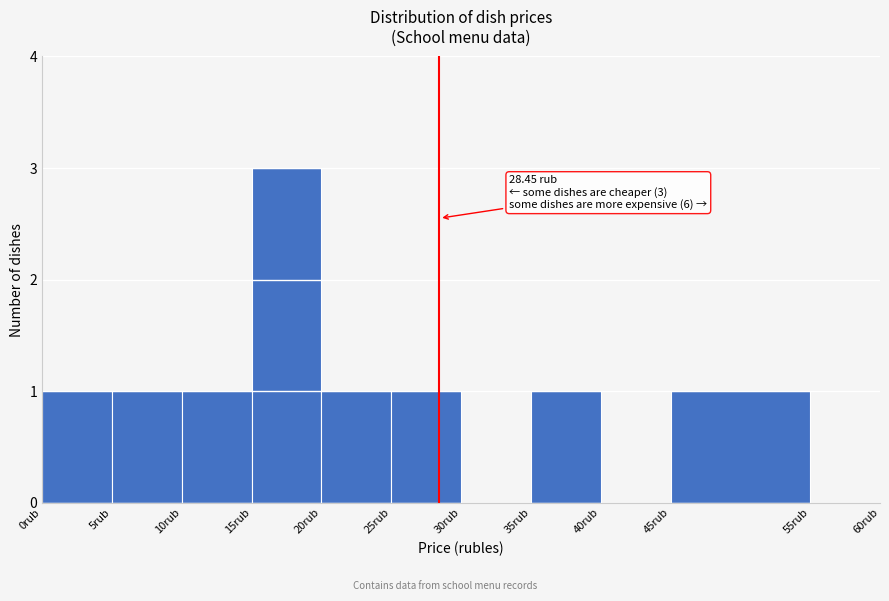

Which range on the x-axis has the tallest bar?

15 to 20